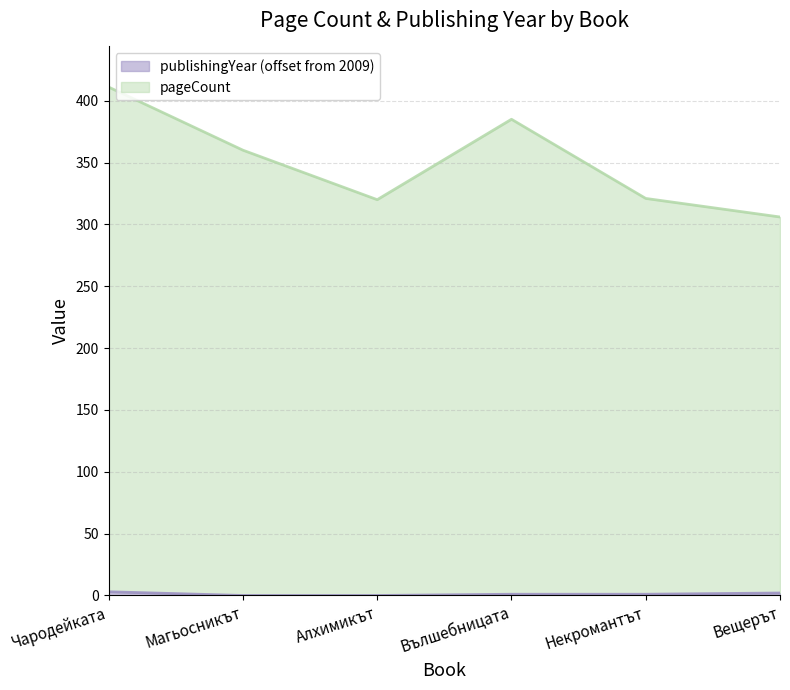

Which category has the highest value in the publishingYear series?

Чародейката